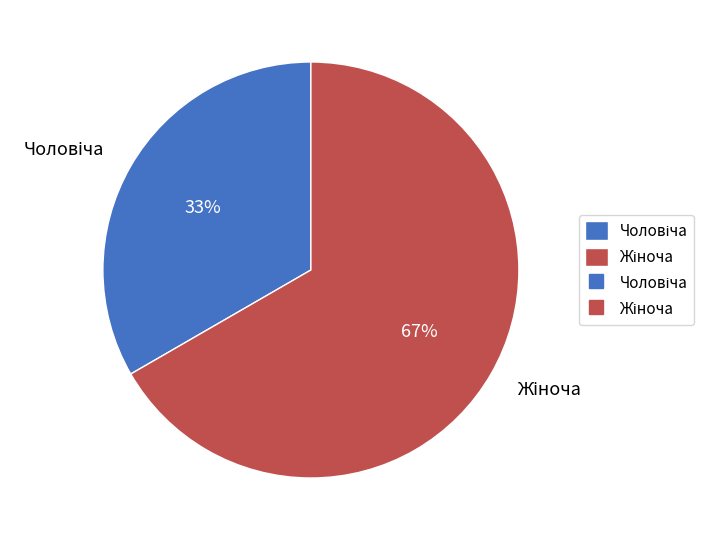

How many segments does this pie chart have?

2